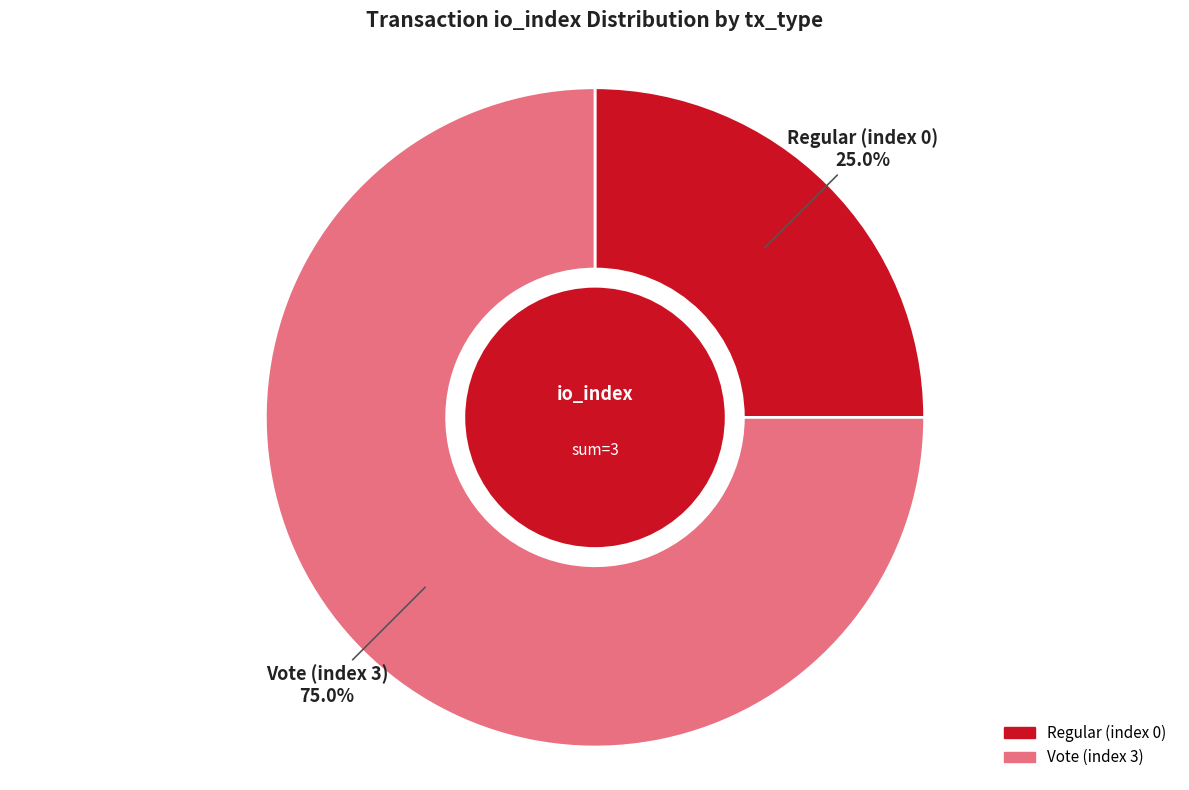

Is there a majority slice in this chart?

Yes